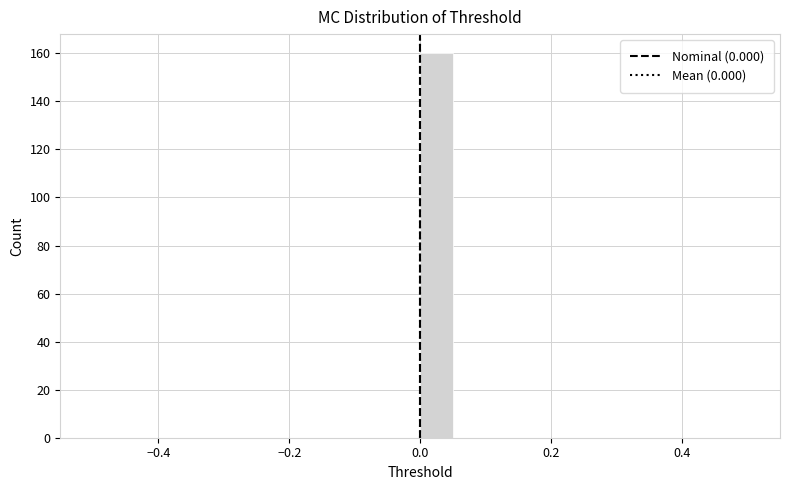

Read against the x-axis, roughly where is the centre of the tallest bar?

0.02